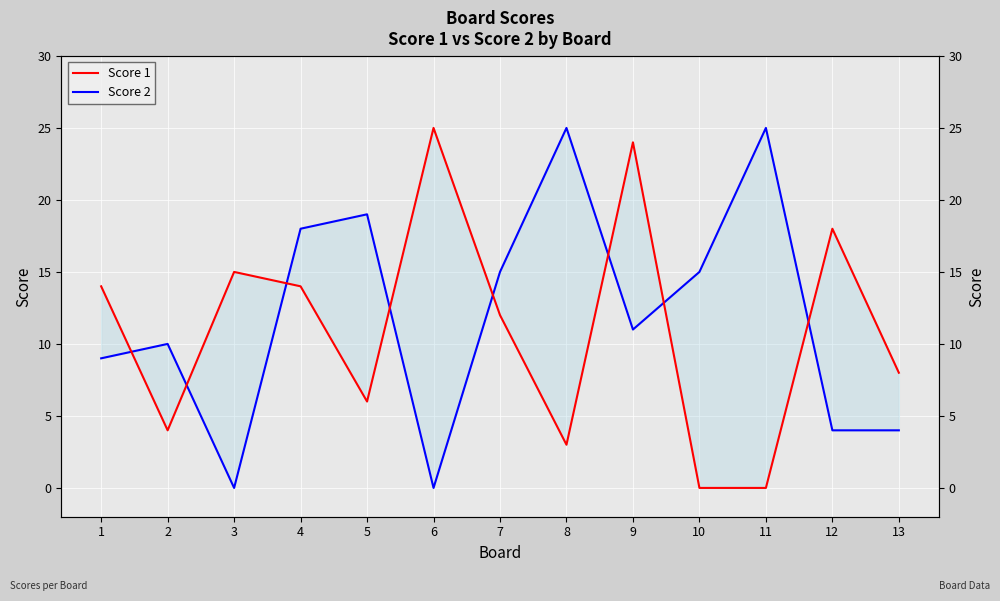

How many lines are shown in the chart?

2